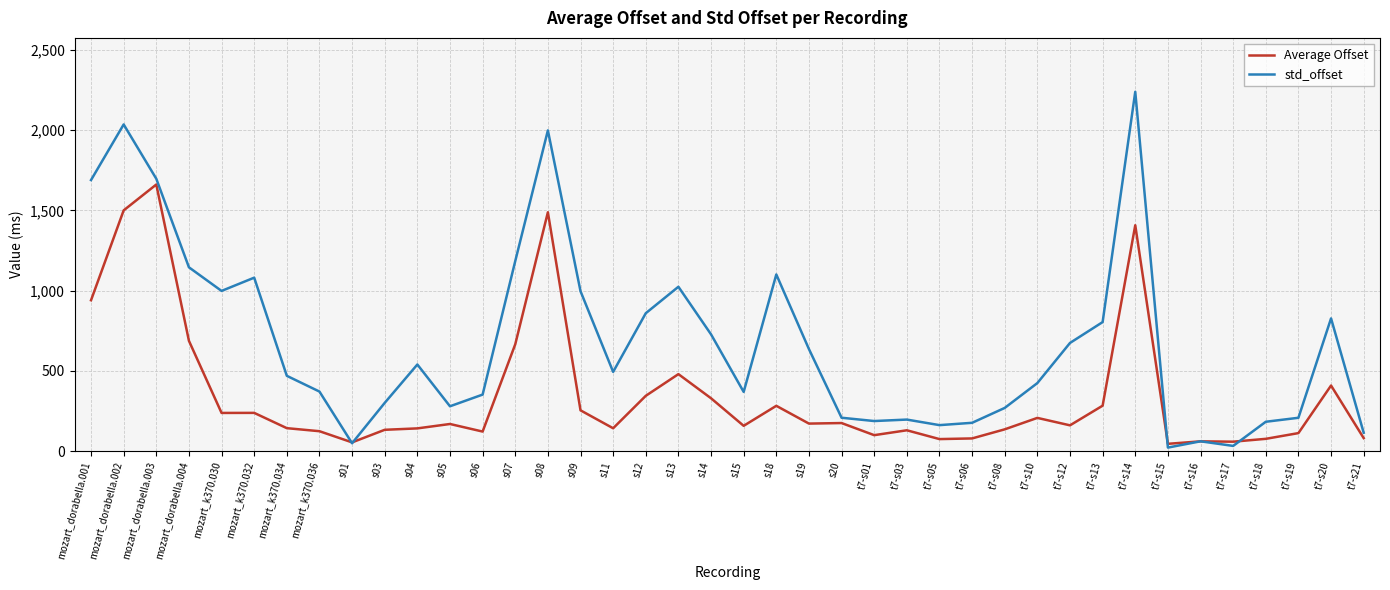

True or false: std_offset and Average Offset intersect in this chart.

True